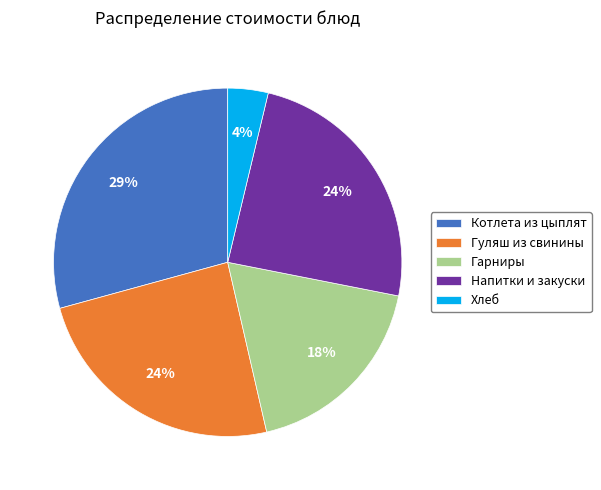

Count the number of slices in the pie.

5